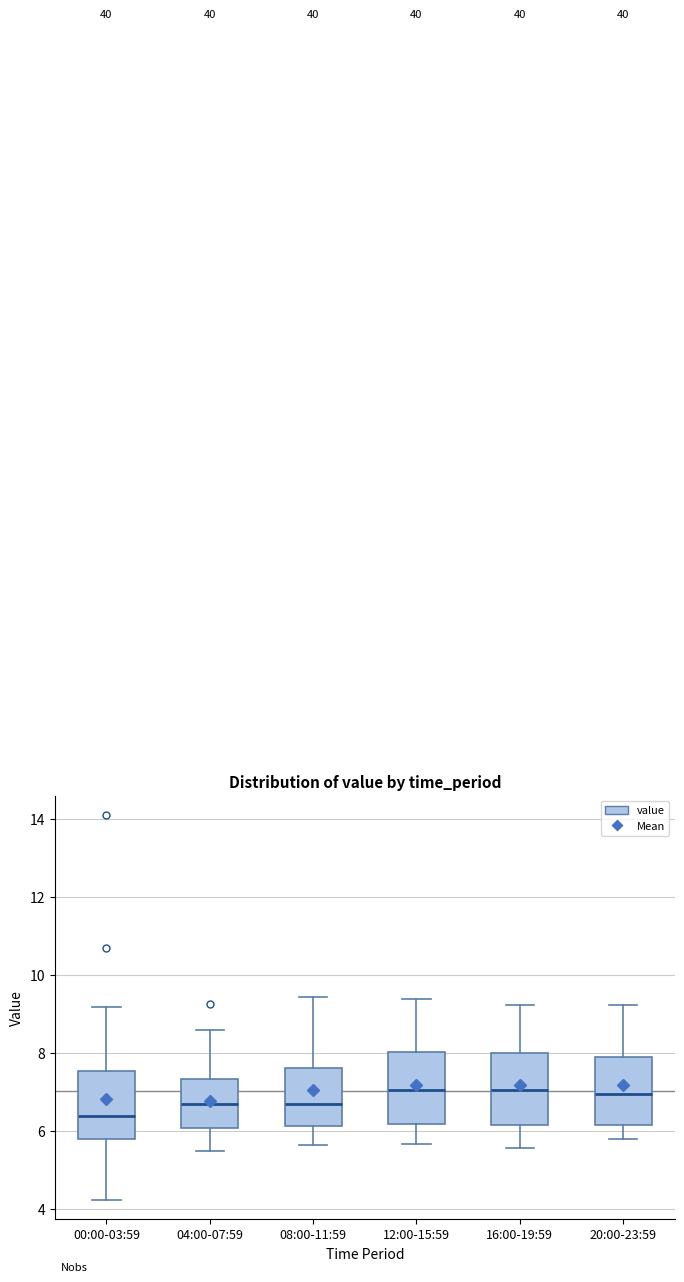

Where is the lower edge of the box for 12:00-15:59 on the y-axis? The values are not printed on the chart, so give them approximately, as read against the axis.

6.2